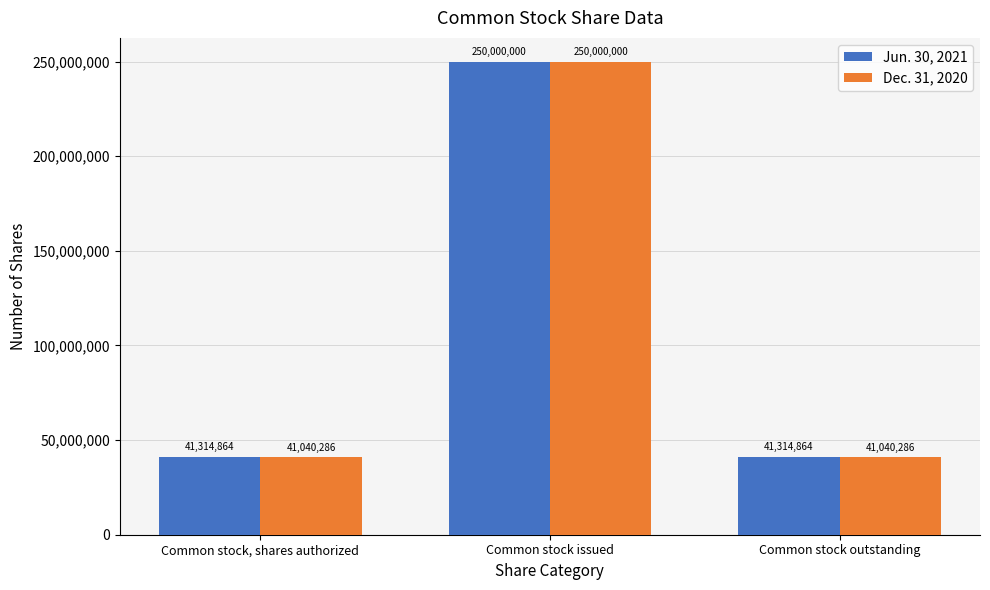

What is the difference between the highest and lowest values at Common stock outstanding?

274578